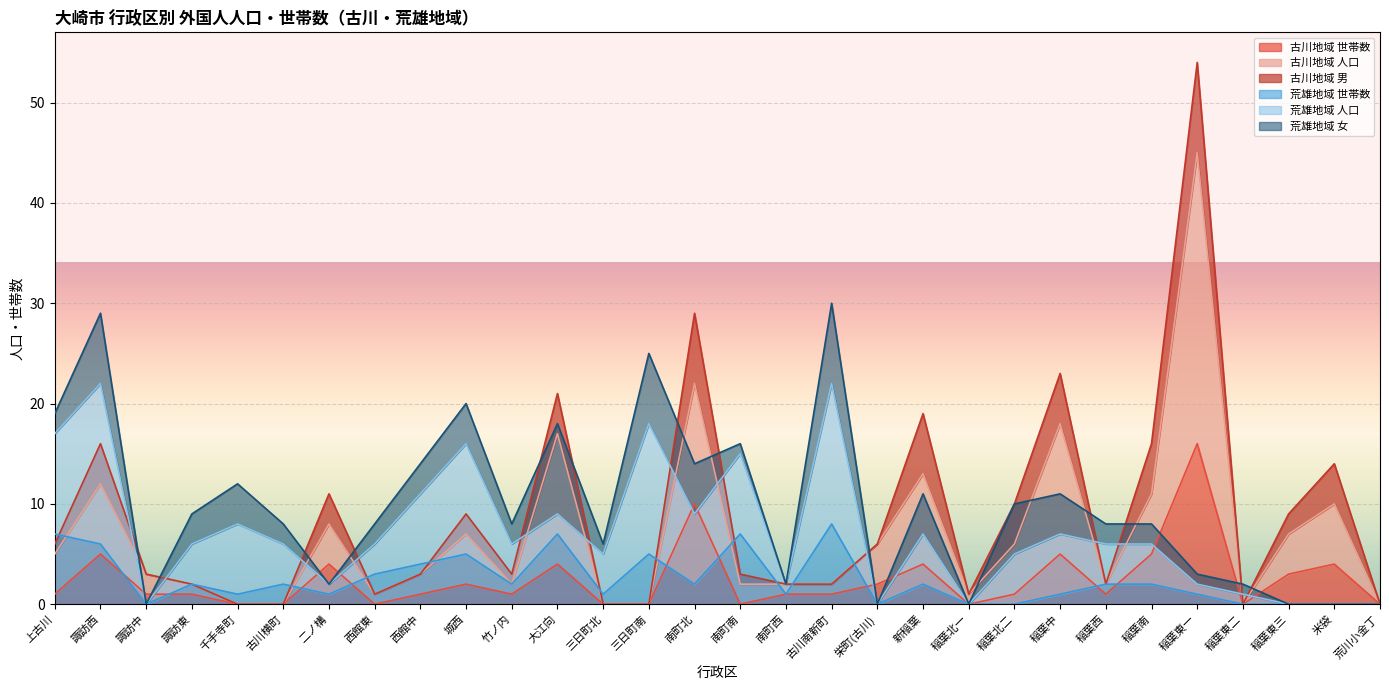

What is the difference between the second highest and second lowest values in the 荒雄地域 世帯数 series?

7